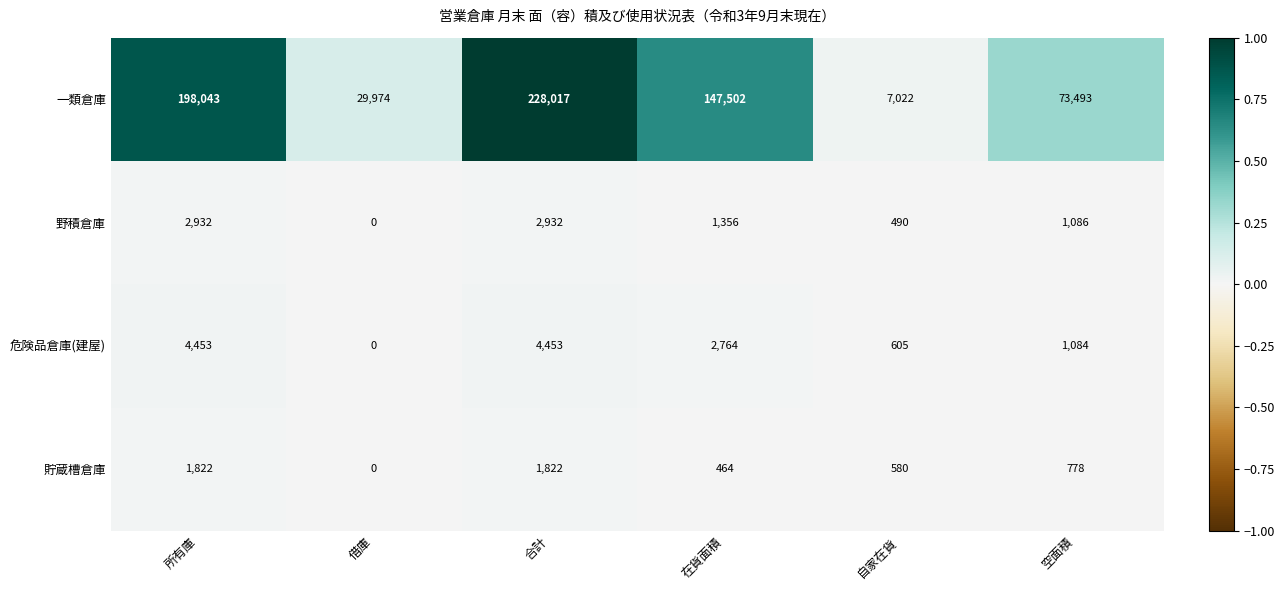

Reading left to right, list all the values displayed in this chart.

一類倉庫: 198043	29974	228017	147502	7022	73493
野積倉庫: 2932	0	2932	1356	490	1086
危険品倉庫(建屋): 4453	0	4453	2764	605	1084
貯蔵槽倉庫: 1822	0	1822	464	580	778